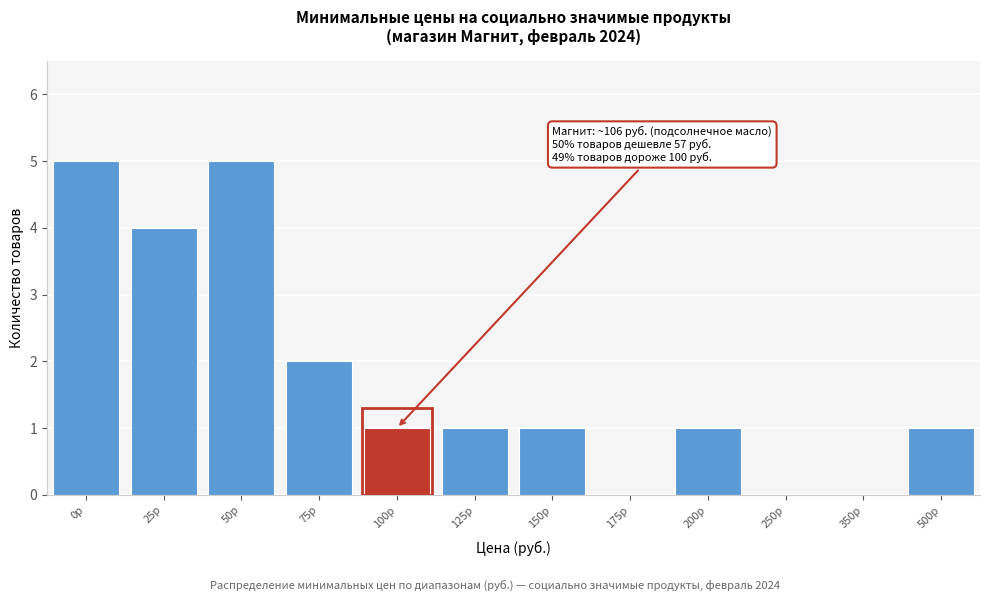

Reading right to left, extract all data points from this chart.

500р=1	350р=0	250р=0	200р=1	175р=0	150р=1	125р=1	100р=1	75р=2	50р=5	25р=4	0р=5